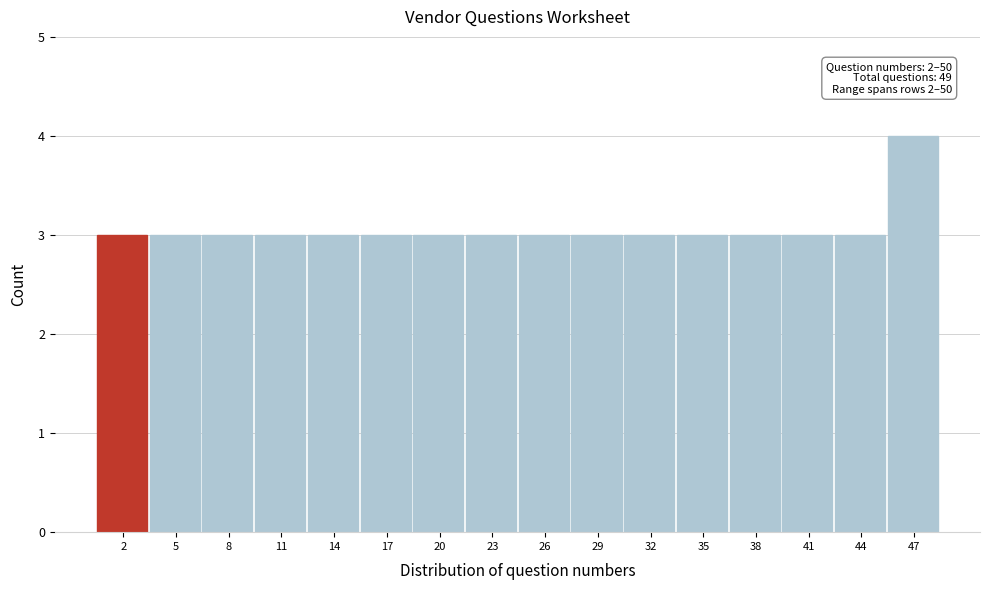

Reading right to left, extract all data points from this chart.

47=4	44=3	41=3	38=3	35=3	32=3	29=3	26=3	23=3	20=3	17=3	14=3	11=3	8=3	5=3	2=3